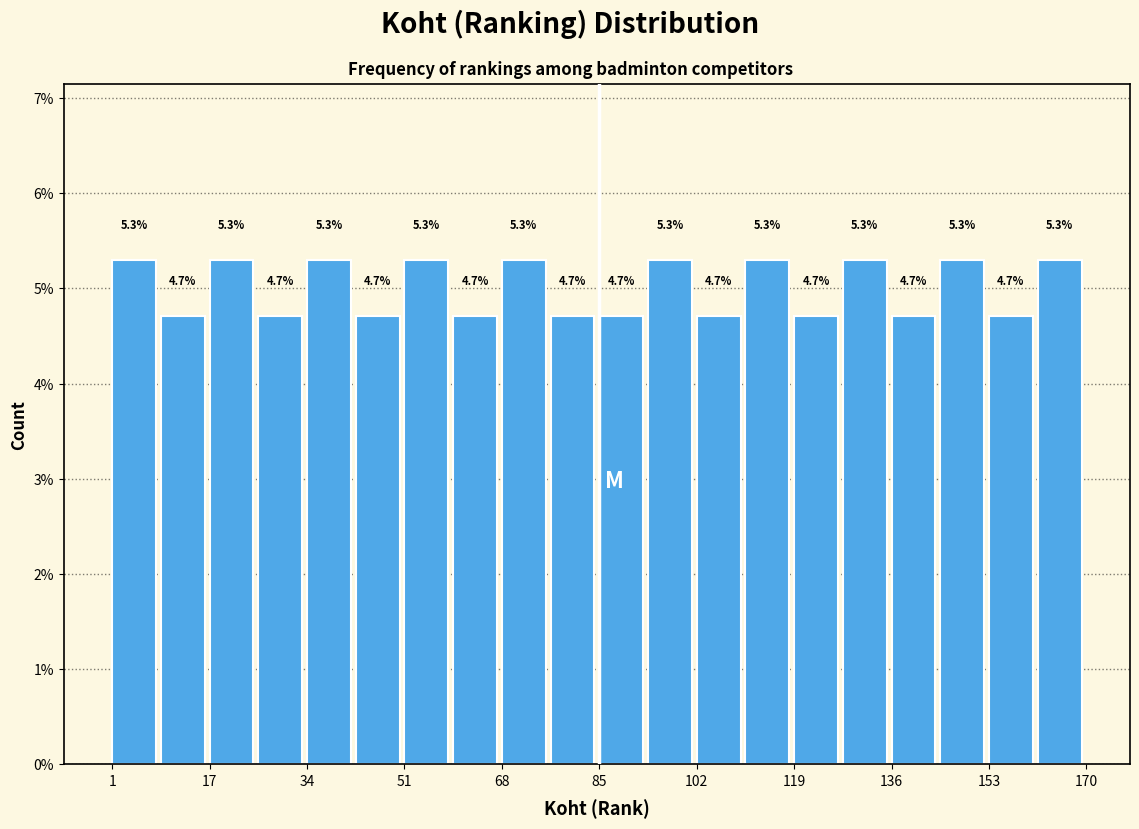

Reading left to right, list every bar in this chart as the range it spans on the x-axis followed by its height. The bar edges are not printed on the chart, so give them approximately, as read against the axis.

2 to 10: 5.3
10 to 18: 4.7
18 to 26: 5.3
26 to 34: 4.7
34 to 44: 5.3
44 to 52: 4.7
52 to 60: 5.3
60 to 68: 4.7
68 to 78: 5.3
78 to 86: 4.7
86 to 94: 4.7
94 to 102: 5.3
102 to 110: 4.7
110 to 120: 5.3
120 to 128: 4.7
128 to 136: 5.3
136 to 144: 4.7
144 to 154: 5.3
154 to 162: 4.7
162 to 170: 5.3